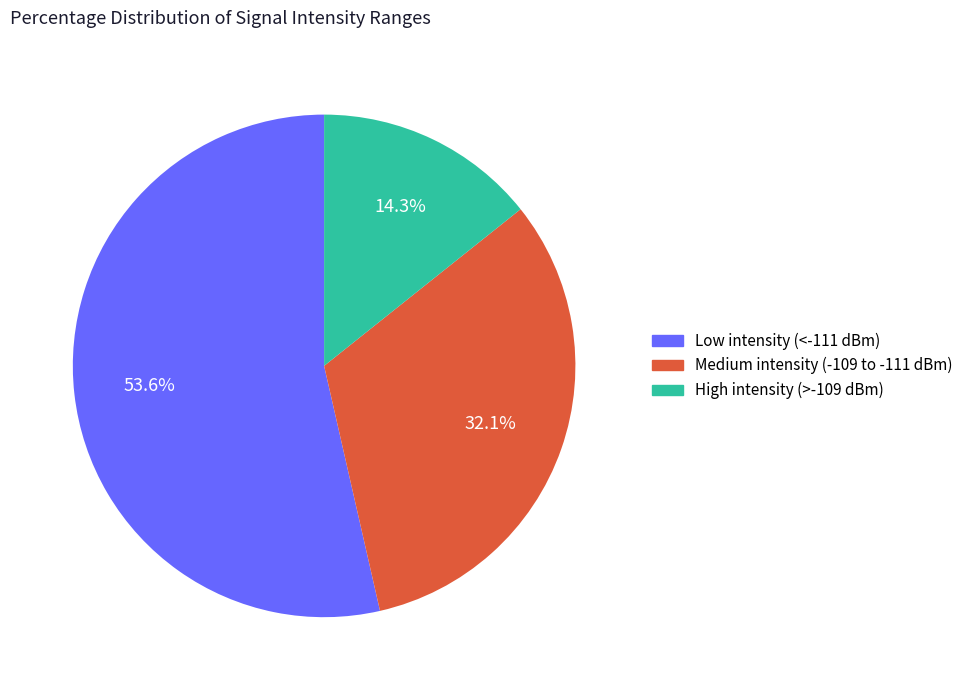

Does any single category account for the majority?

Yes